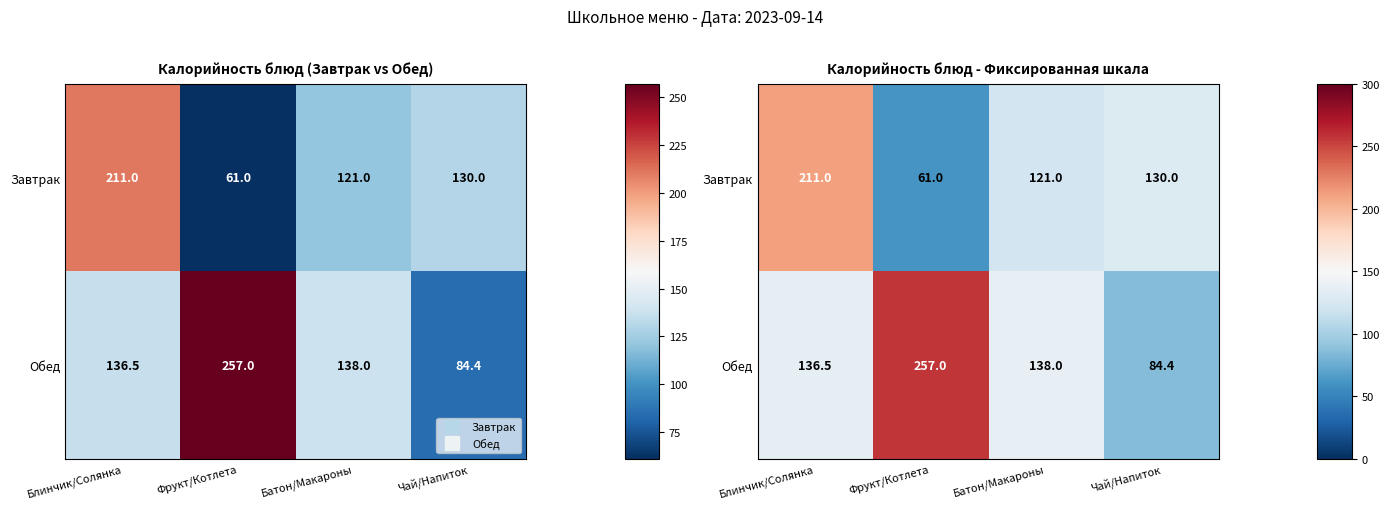

At which label does Обед reach its minimum?

Чай/Напиток